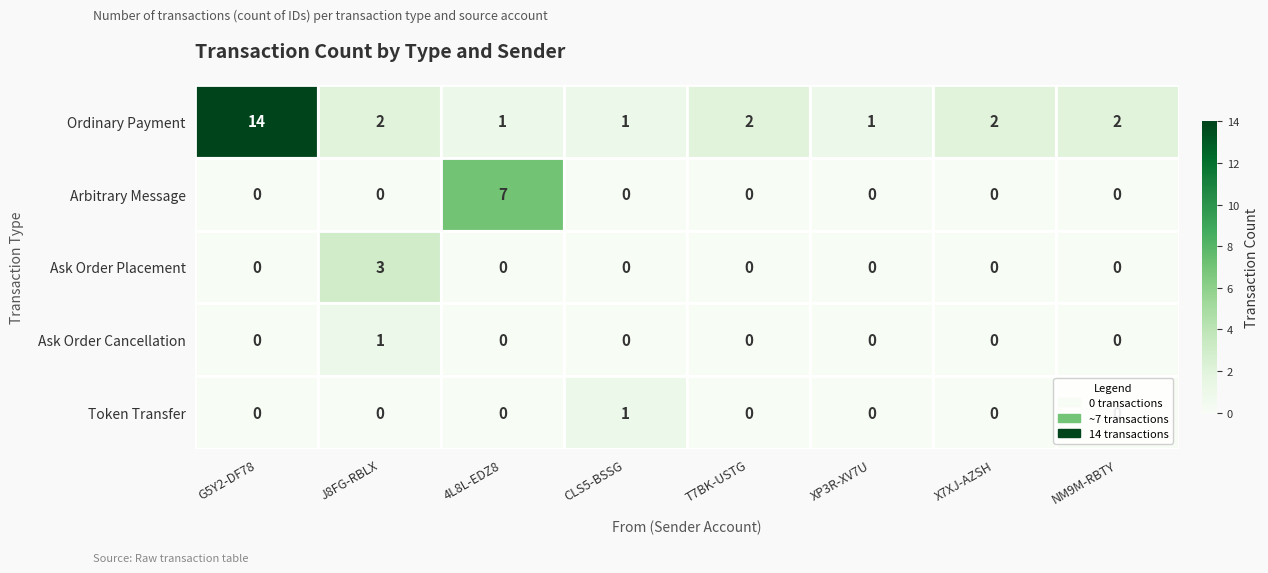

Which series has the largest total across all categories?

Ordinary Payment